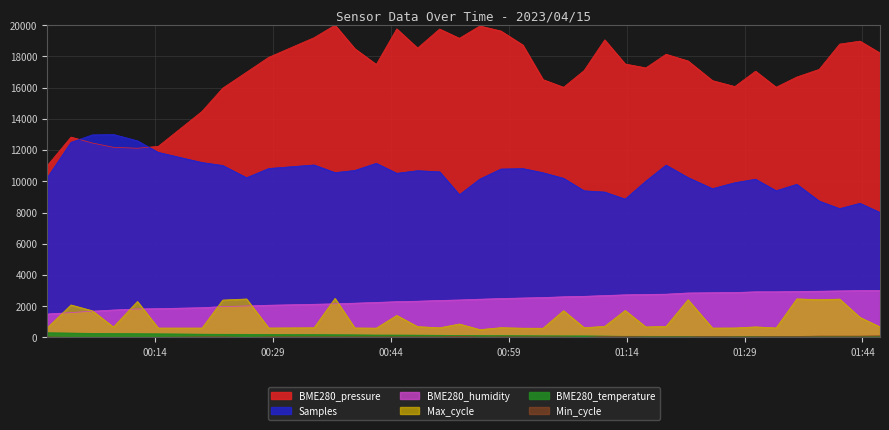

True or false: BME280_pressure and BME280_humidity intersect in this chart.

False